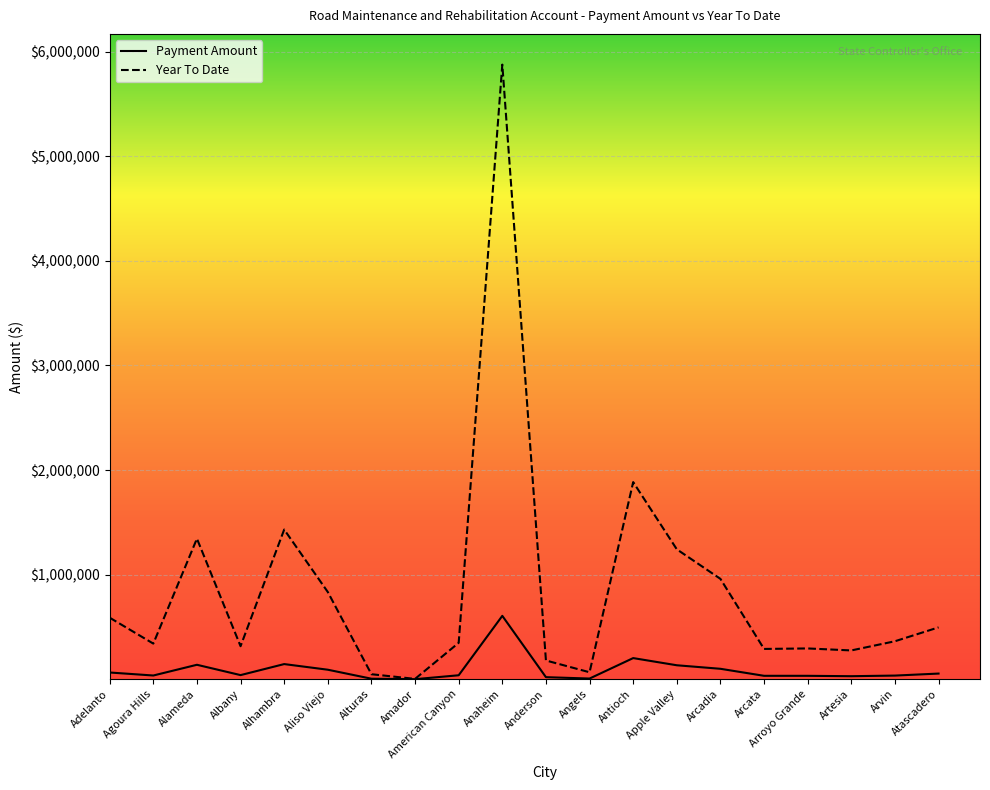

What is the total value across all series at Agoura Hills?

375924.6